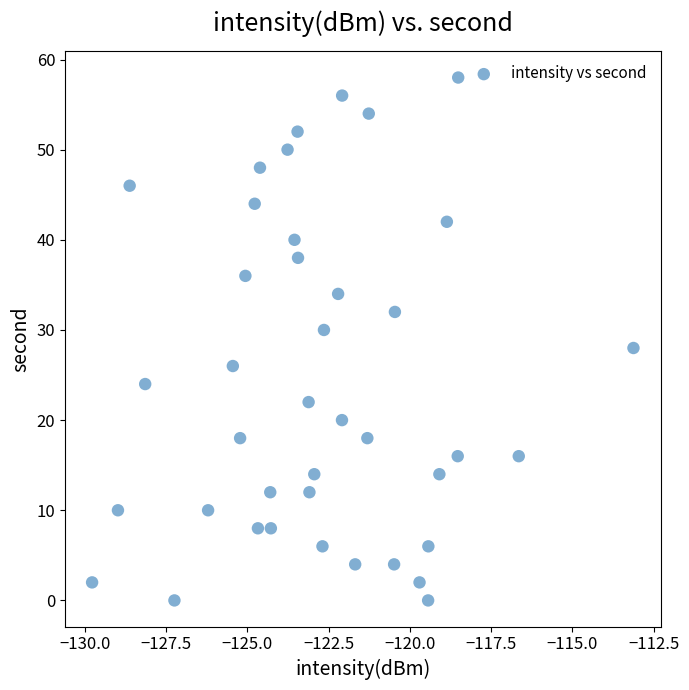

What is the range of Y values (max minus min)?

58